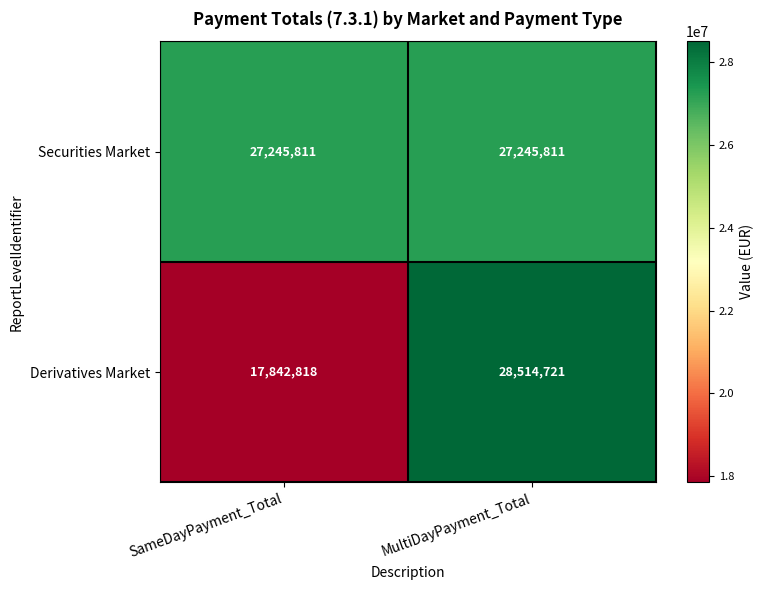

Rank the series at MultiDayPayment_Total from lowest to highest value.

Securities Market, Derivatives Market